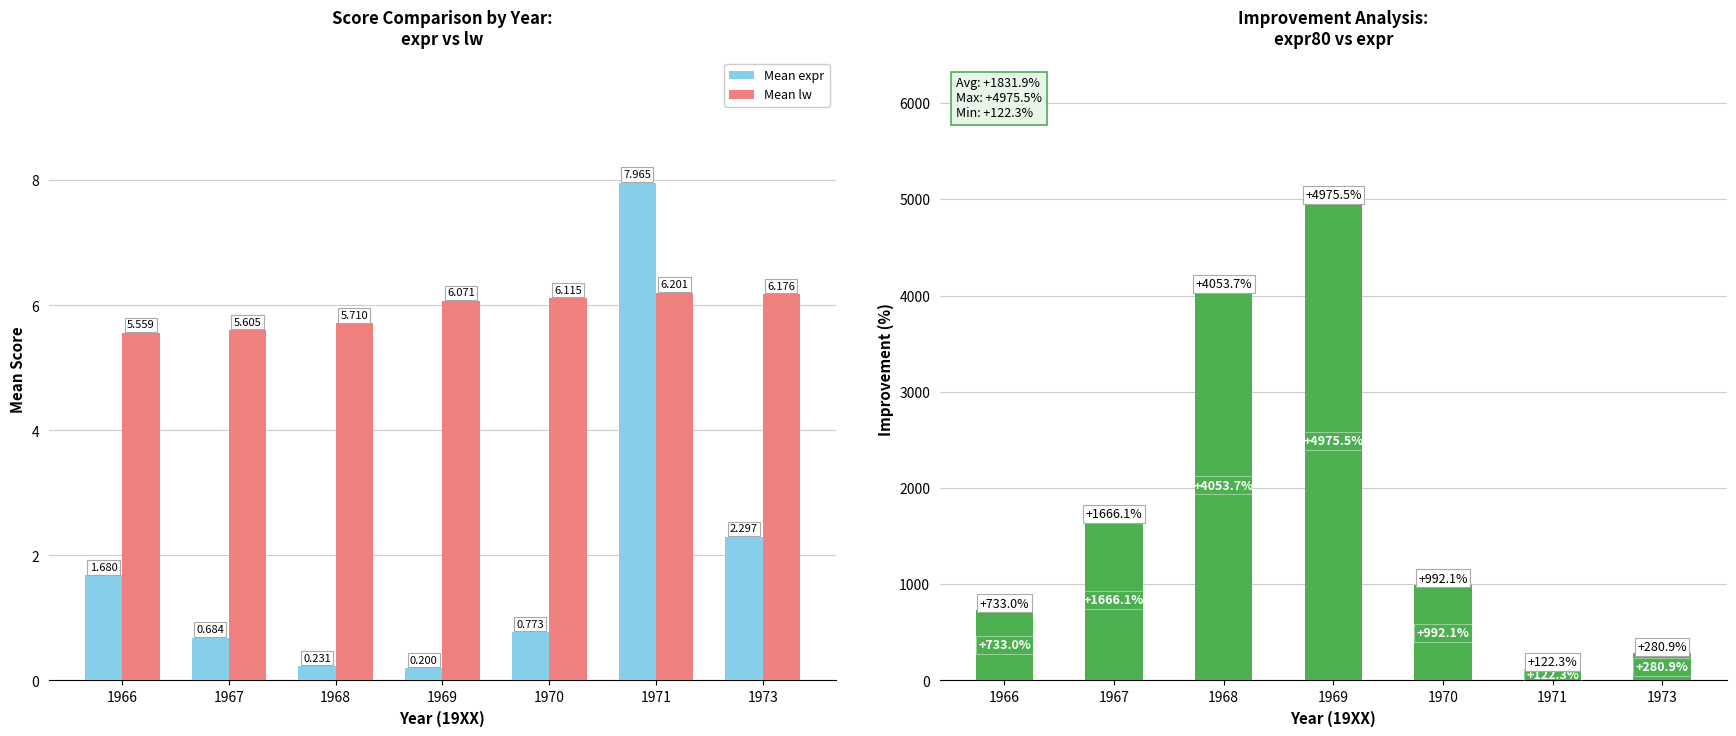

Count the Mean lw values in the range 5 to 6.

3